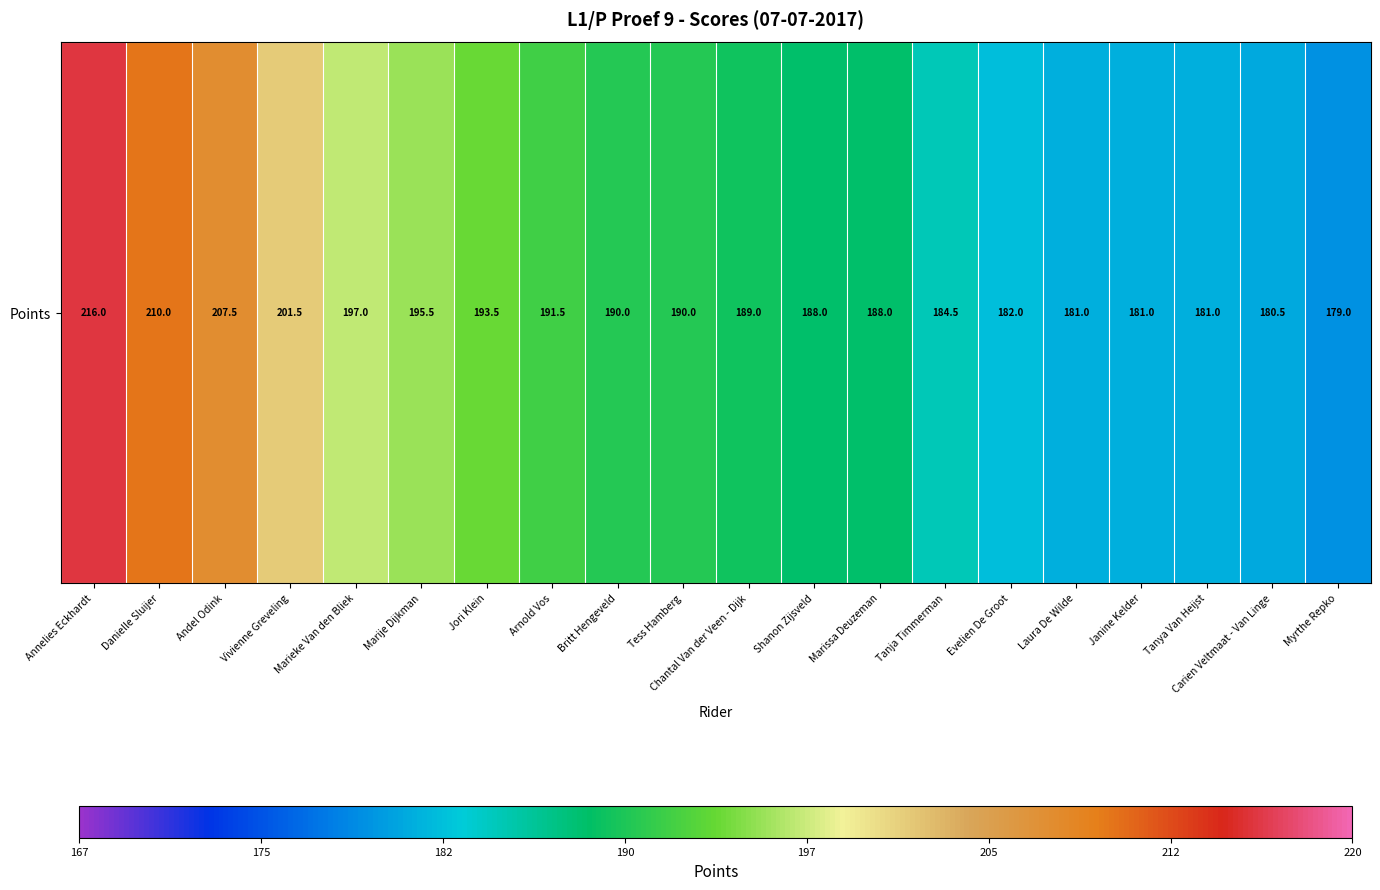

Which category has the lowest value across all series?

Myrthe Repko